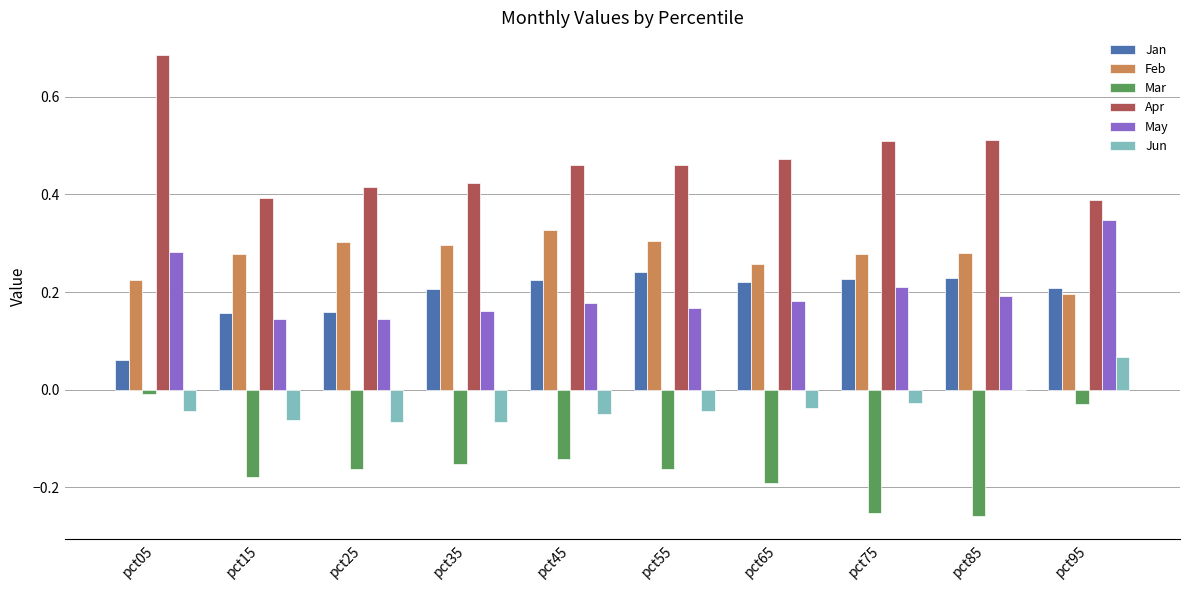

At which category does the chart reach its peak across all series?

pct05